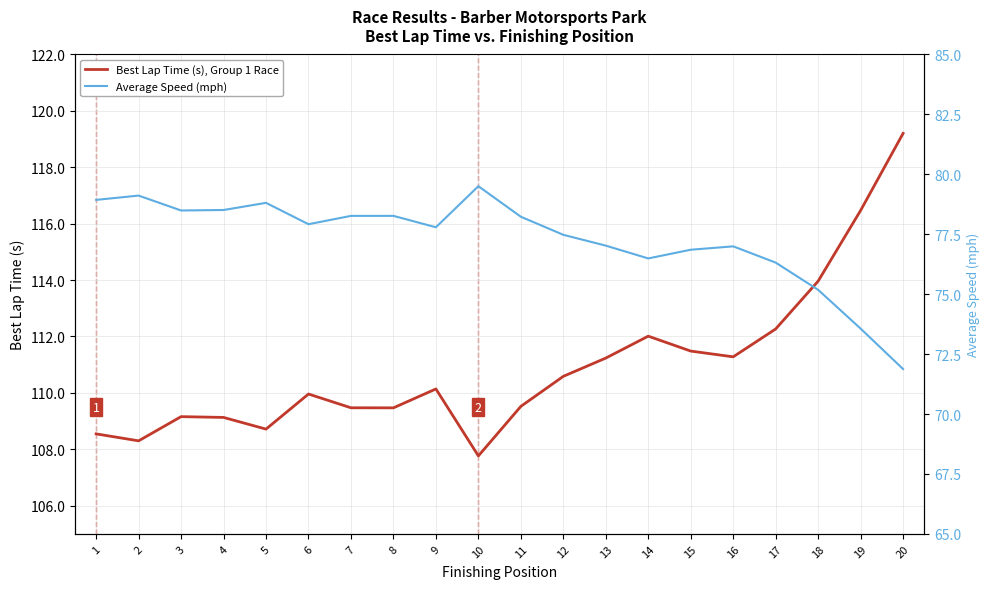

The Average Speed (mph) series shows 77.0 at 16. True or false?

True